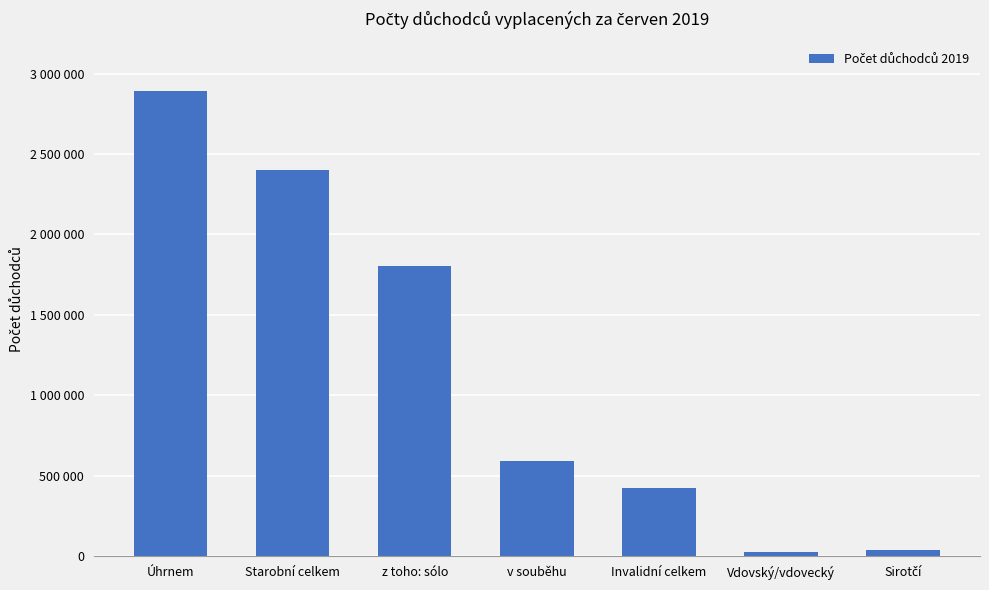

Does the chart contain any negative values?

No